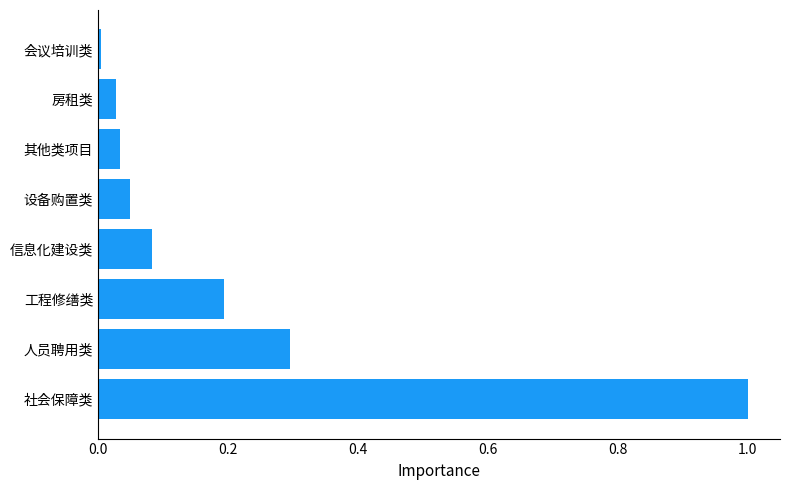

How many series are shown in this chart?

1